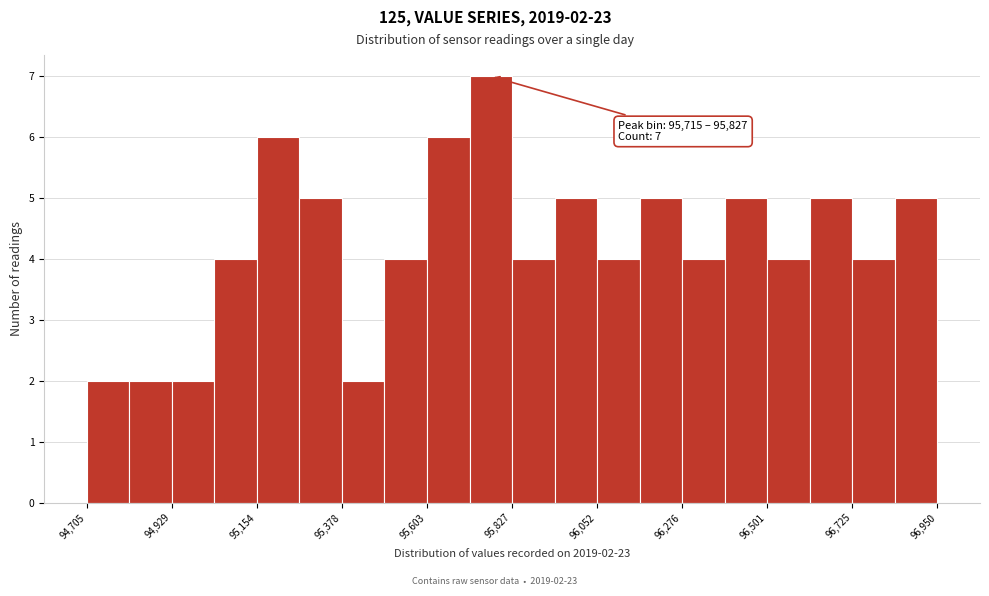

Read against the x-axis, roughly where is the centre of the tallest bar?

95750